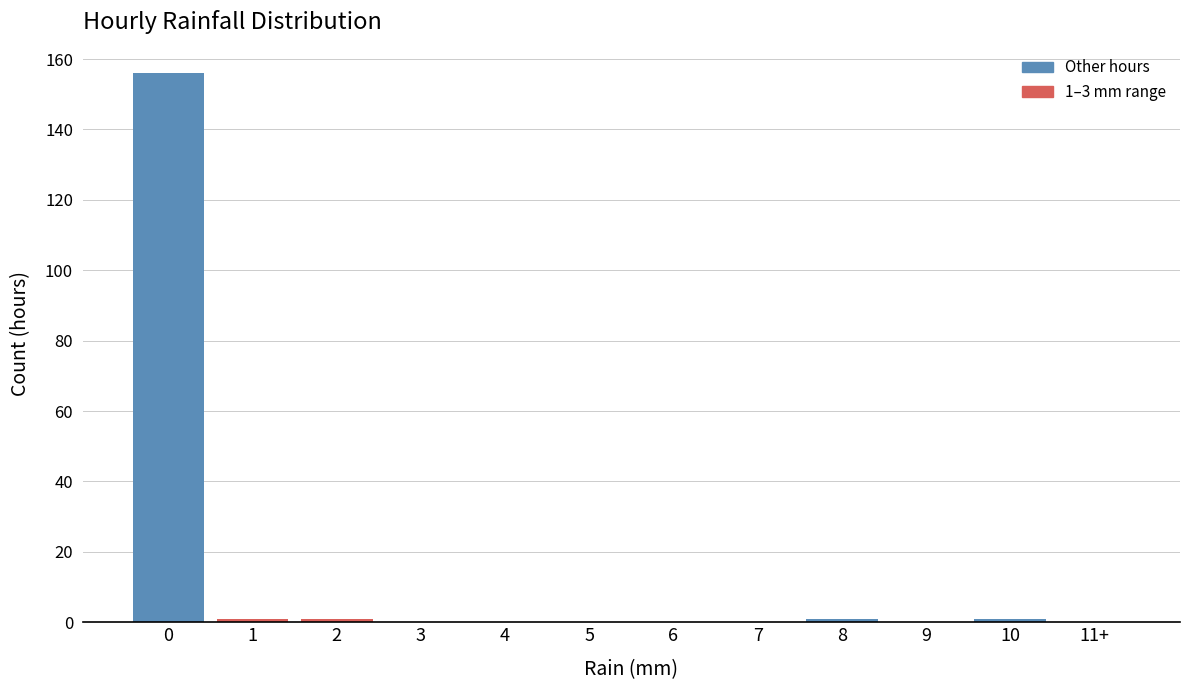

Reading left to right, transcribe all the data shown in this chart.

0=156	1=1	2=1	3=0	4=0	5=0	6=0	7=0	8=1	9=0	10=1	11+=0